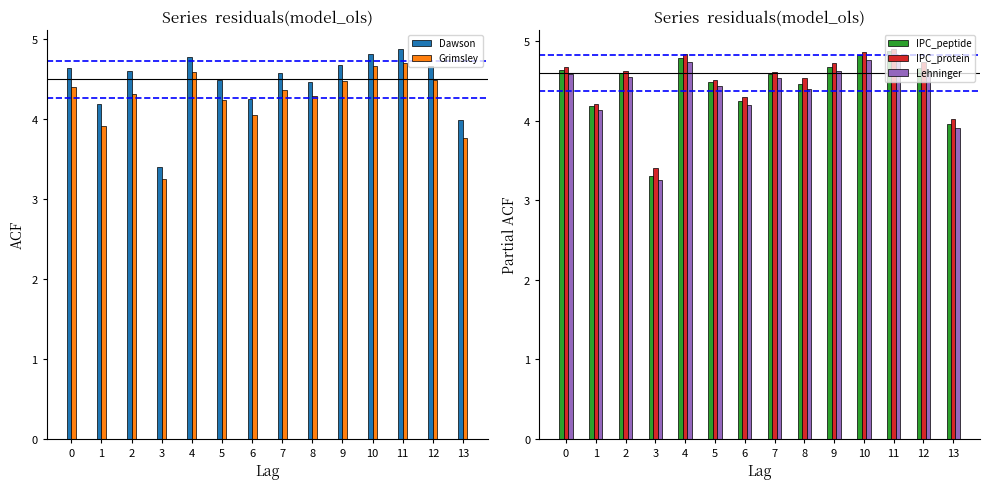

Rank the series by their maximum value, from lowest to highest.

Grimsley, Lehninger, Dawson, IPC_peptide, IPC_protein